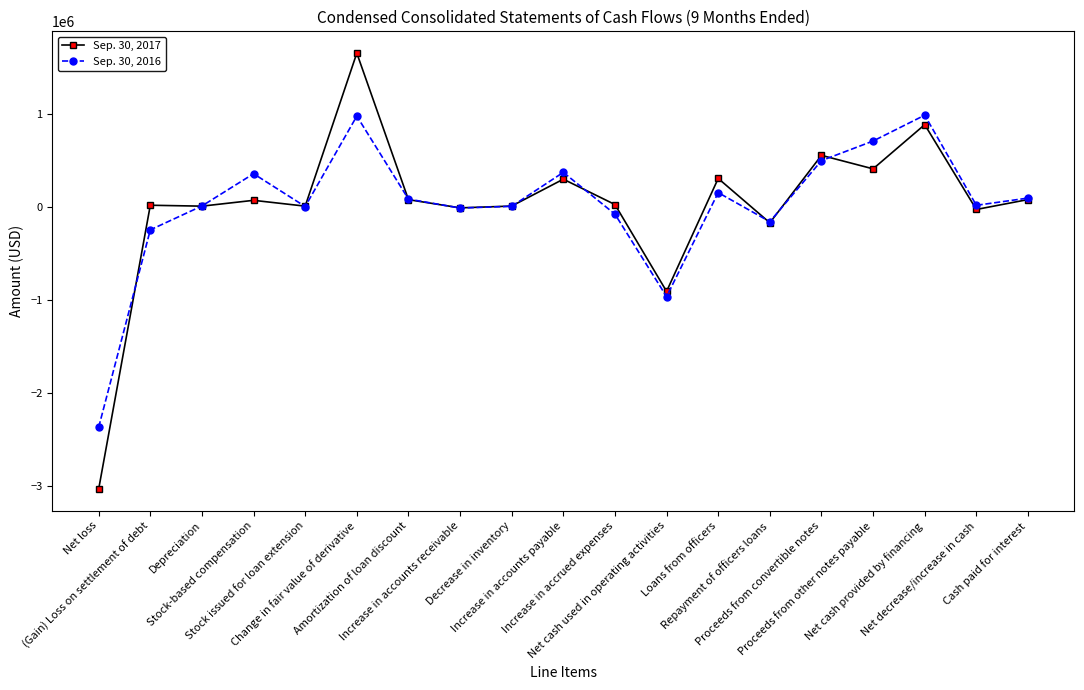

What is the approximate value of Sep. 30, 2016 at Proceeds from convertible notes, to the nearest 100?

494000